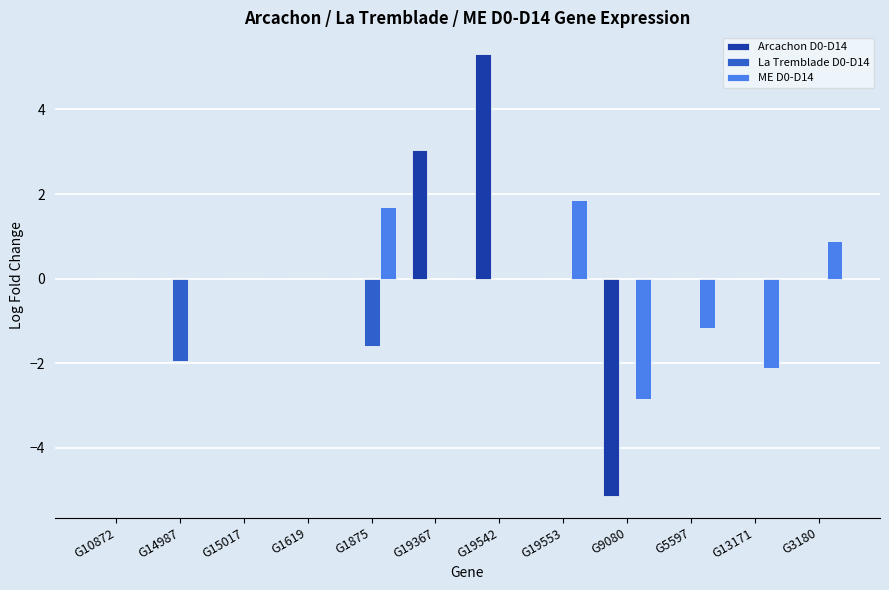

What is the sum of all Arcachon D0-D14 values?

3.2